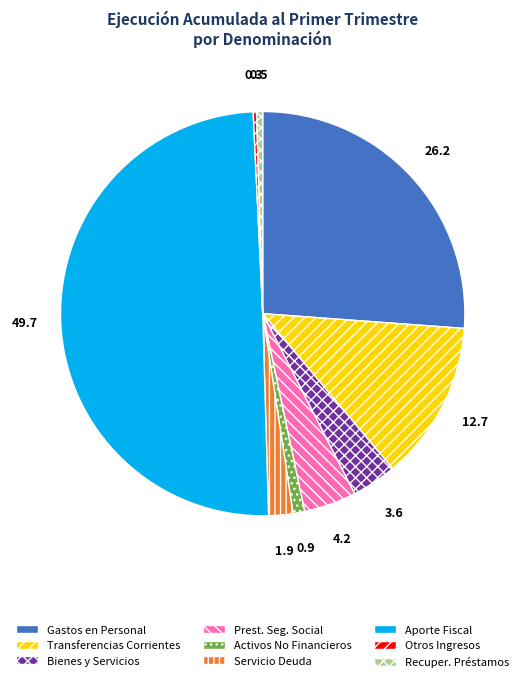

True or false: Recuper. Préstamos accounts for 0% of the total.

True